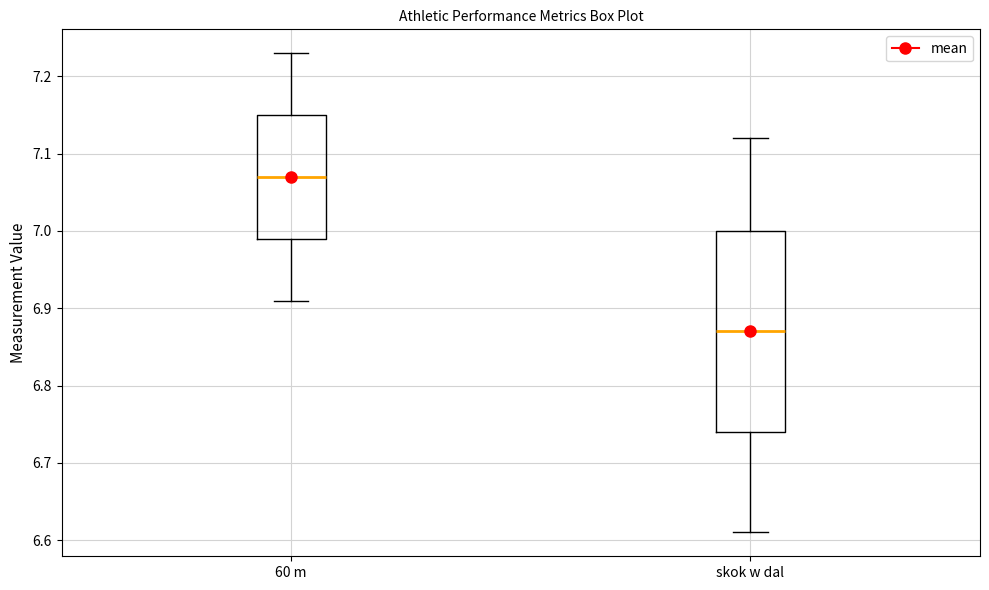

Reading left to right, read every box against the y-axis: the position of its median line, the range the box covers, and the ends of its whiskers. The values are not printed on the chart, so give them approximately, as read against the axis.

60 m: median 7.07, box 6.99 to 7.15, whiskers 6.91 to 7.23
skok w dal: median 6.87, box 6.74 to 7.00, whiskers 6.61 to 7.12